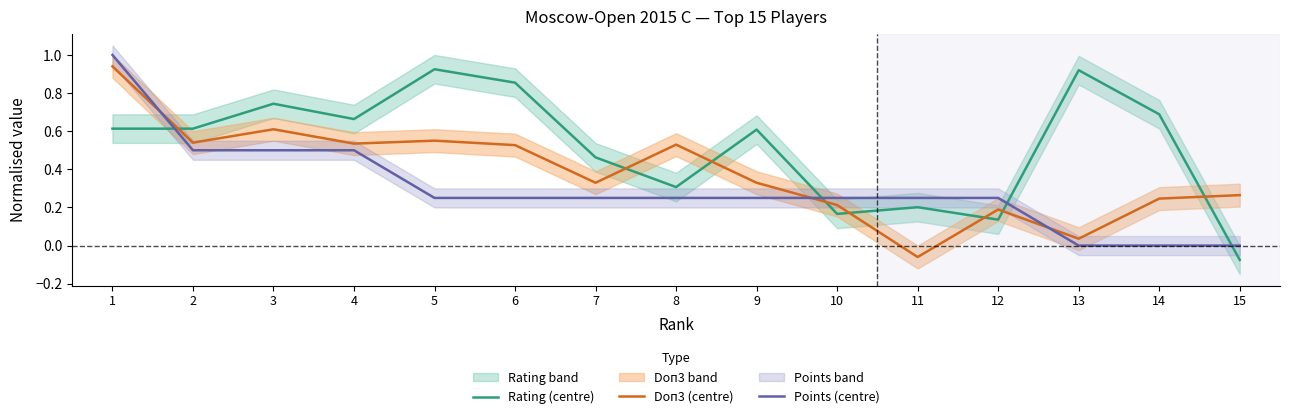

The value of Rating (centre) at 2 is 1.0. True or false?

False